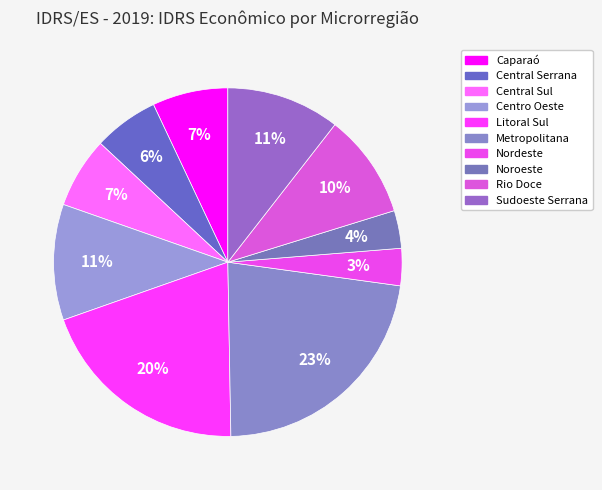

Which has a higher value, Caparaó or Metropolitana?

Metropolitana